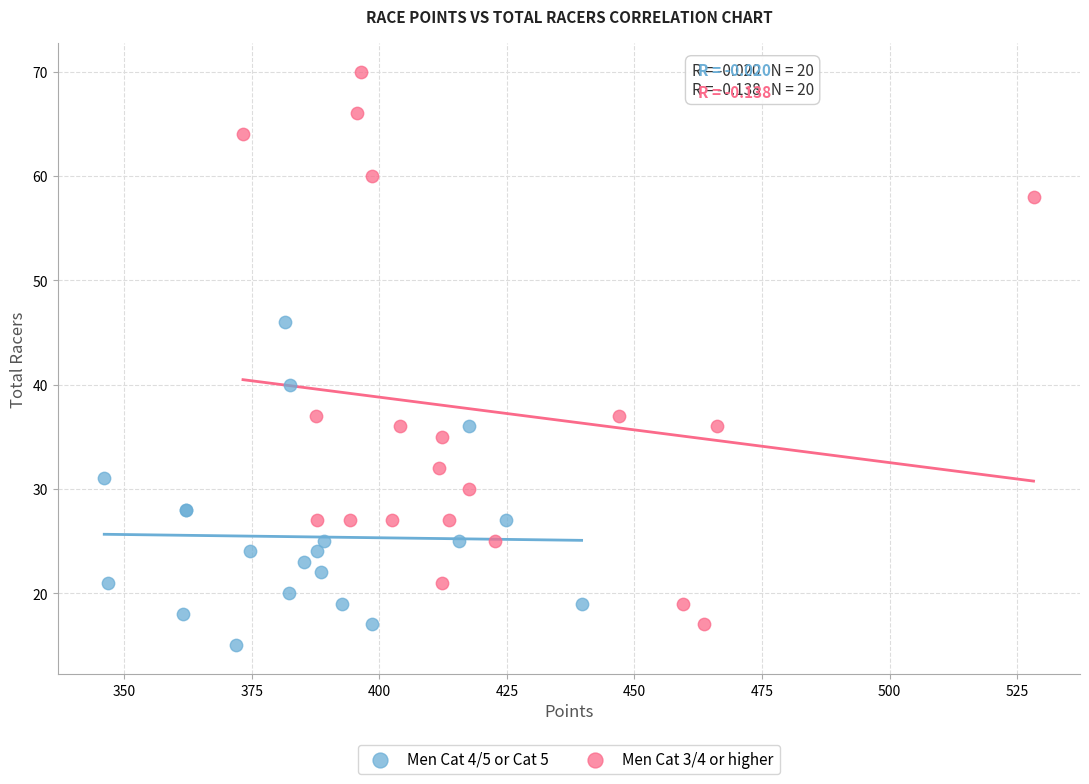

Which series reaches the maximum Y coordinate?

Men Cat 3/4 or higher